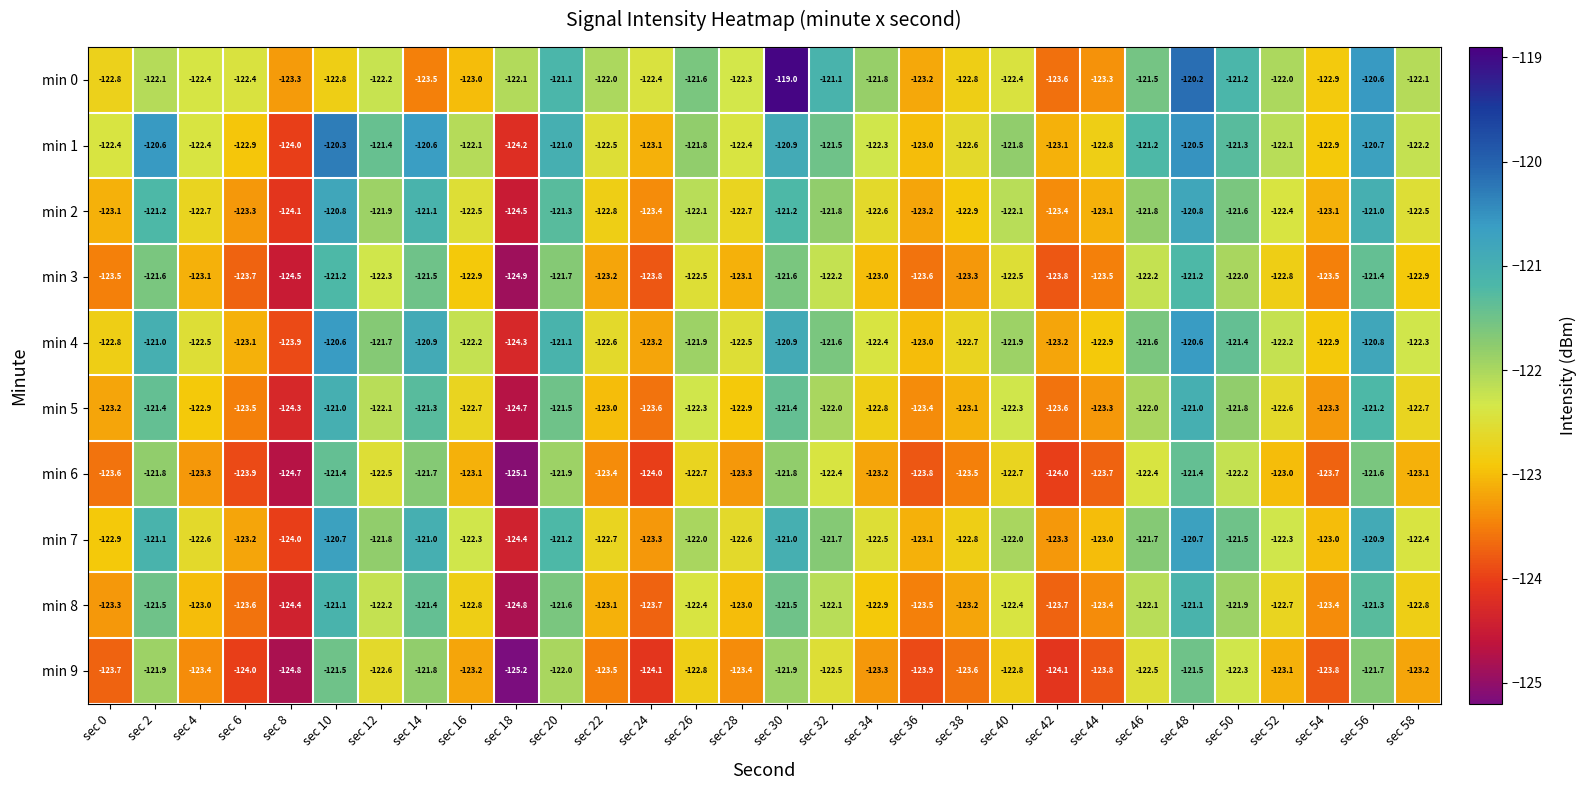

At which category is the sum across all series the highest?

sec 48